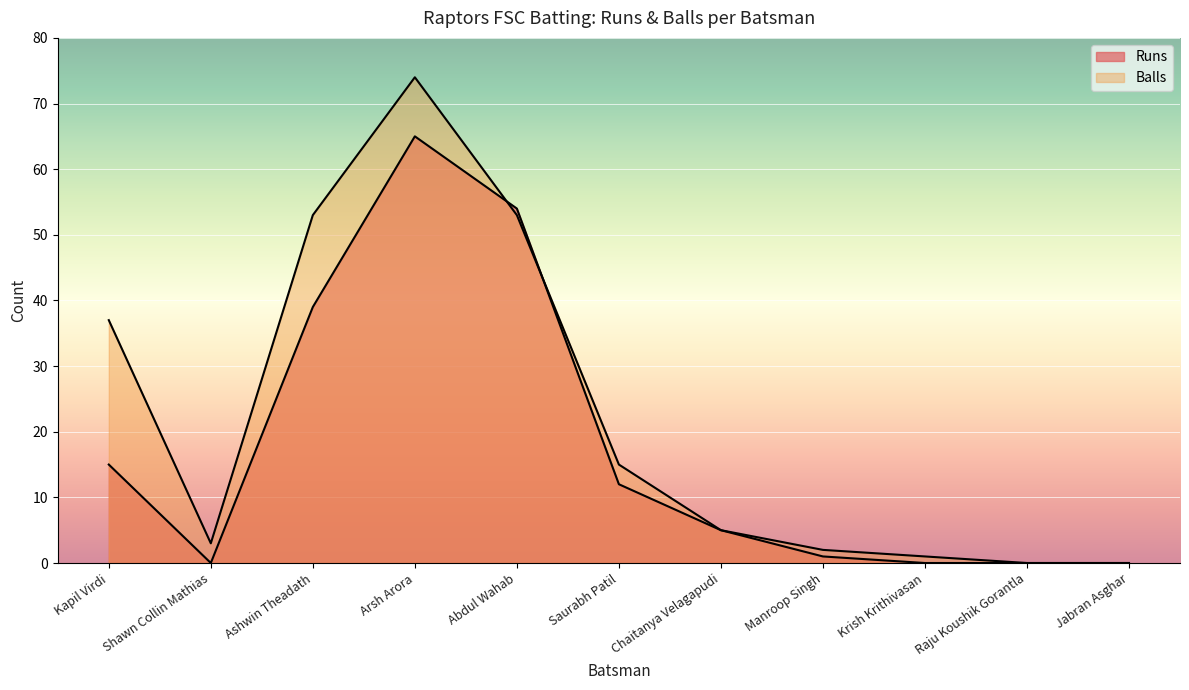

How many series are shown in this chart?

2